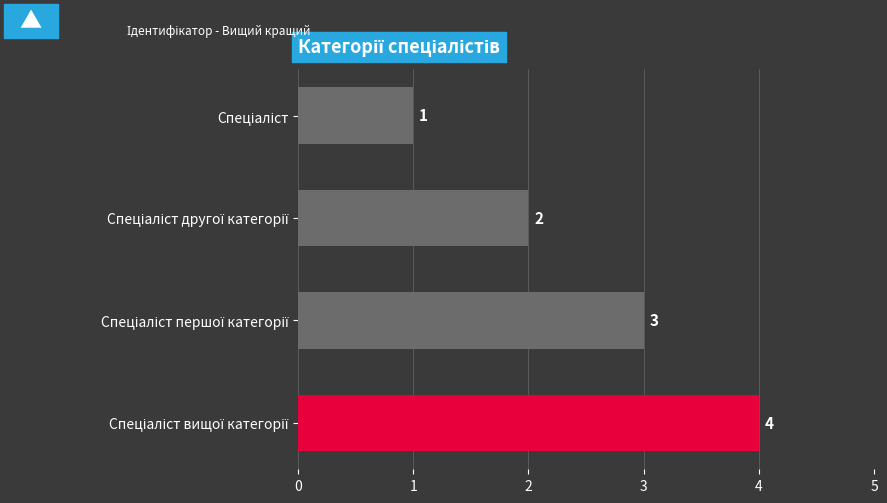

What is the sum of all values?

10